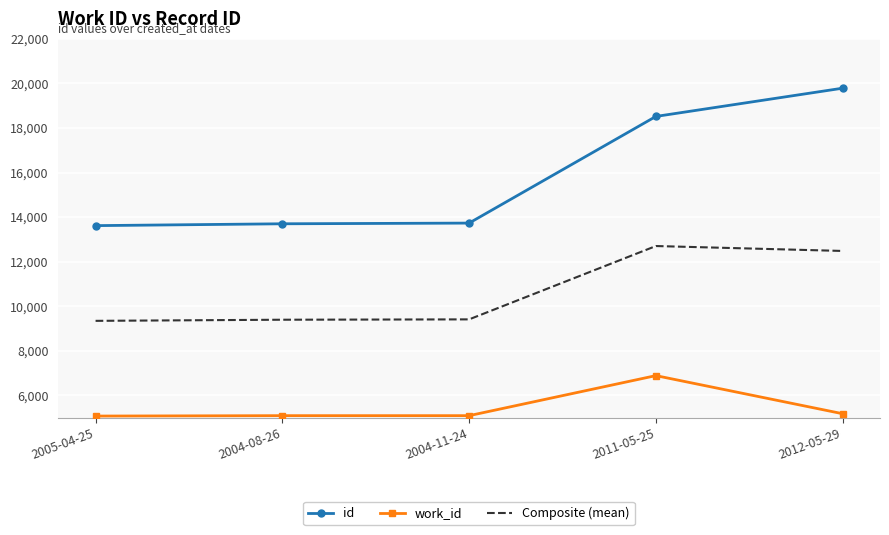

Which series has the widest spread of values?

id